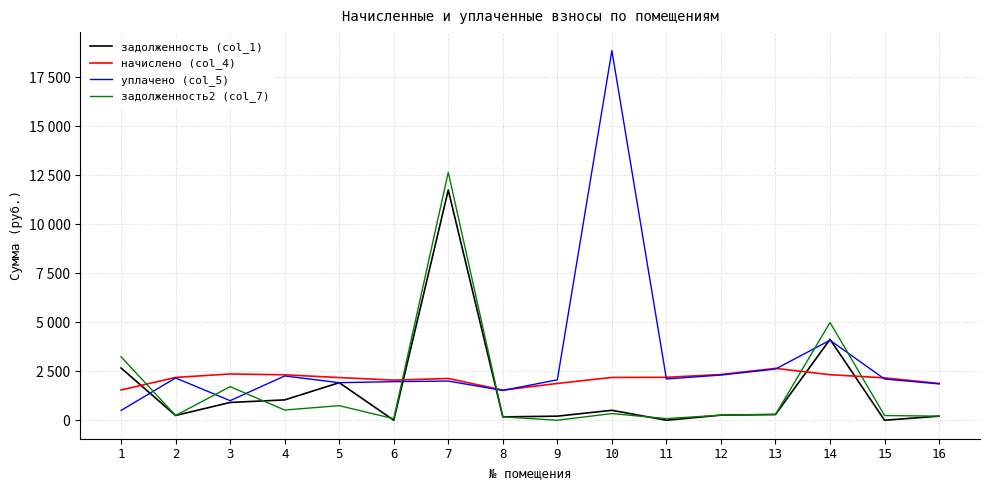

What is the total value across all series at 15?

4507.8